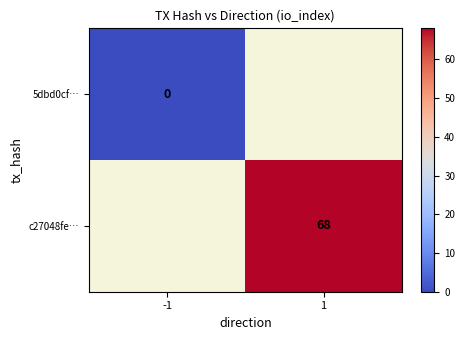

What is the greatest value displayed?

68.0